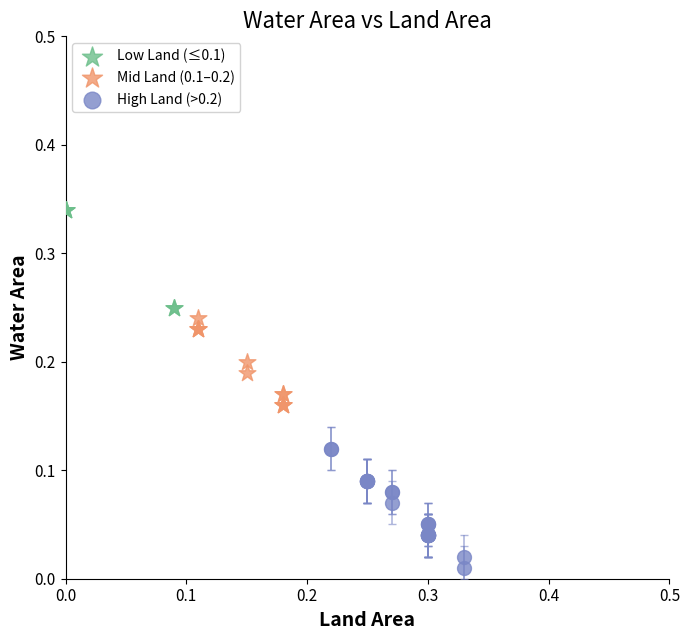

Which series reaches the minimum Y coordinate?

High Land (>0.2)